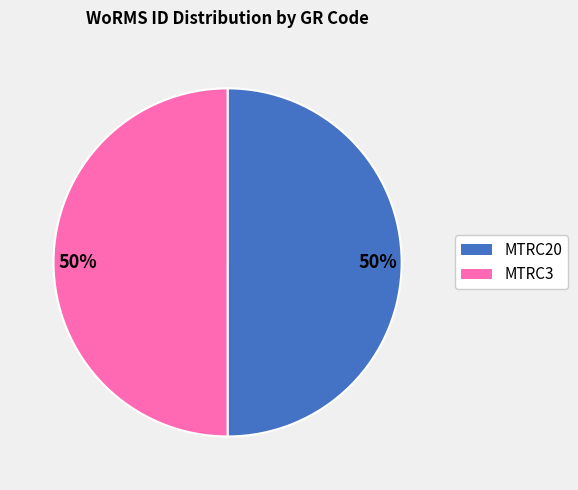

To the nearest percent, what is the average slice percentage?

50%